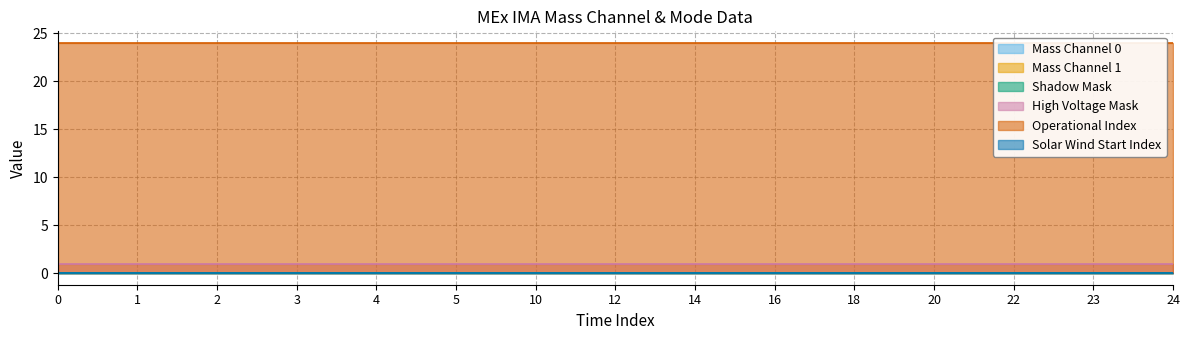

Is the value of Shadow Mask at 18 greater than the value of High Voltage Mask at 12?

No